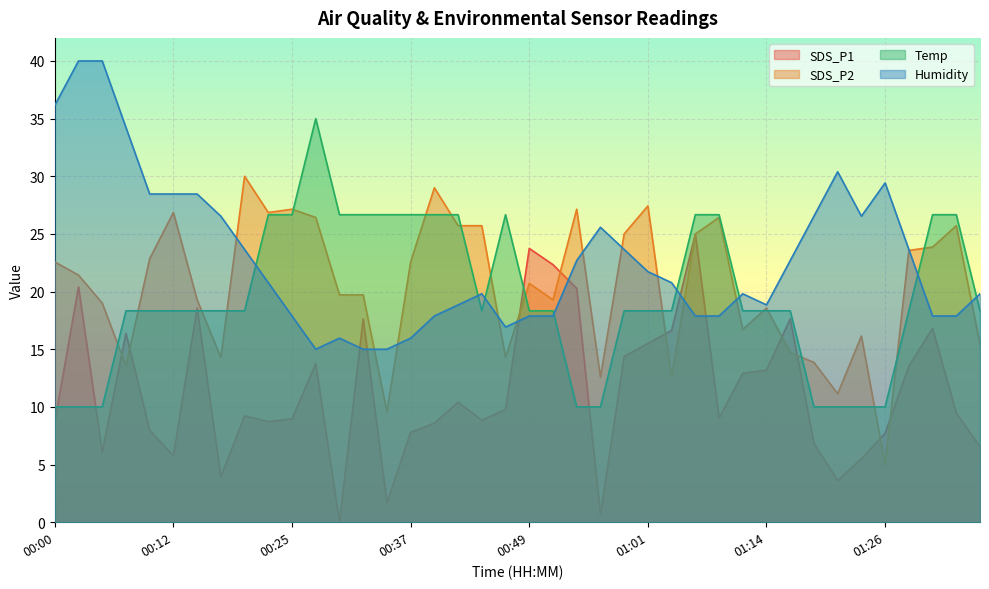

At how many categories does at least one series exceed 16?

40